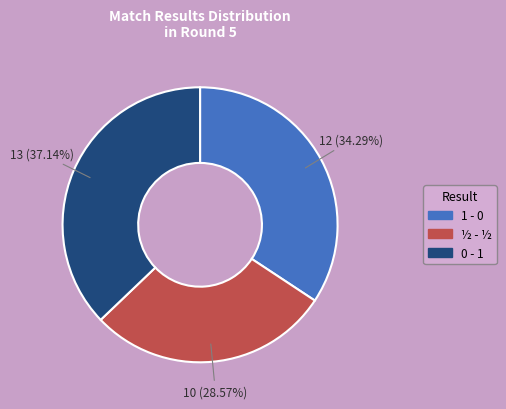

Does any single category account for the majority?

No